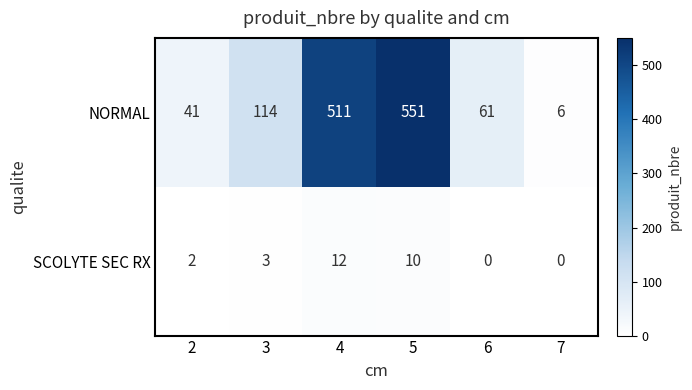

Count the number of data series in this chart.

2